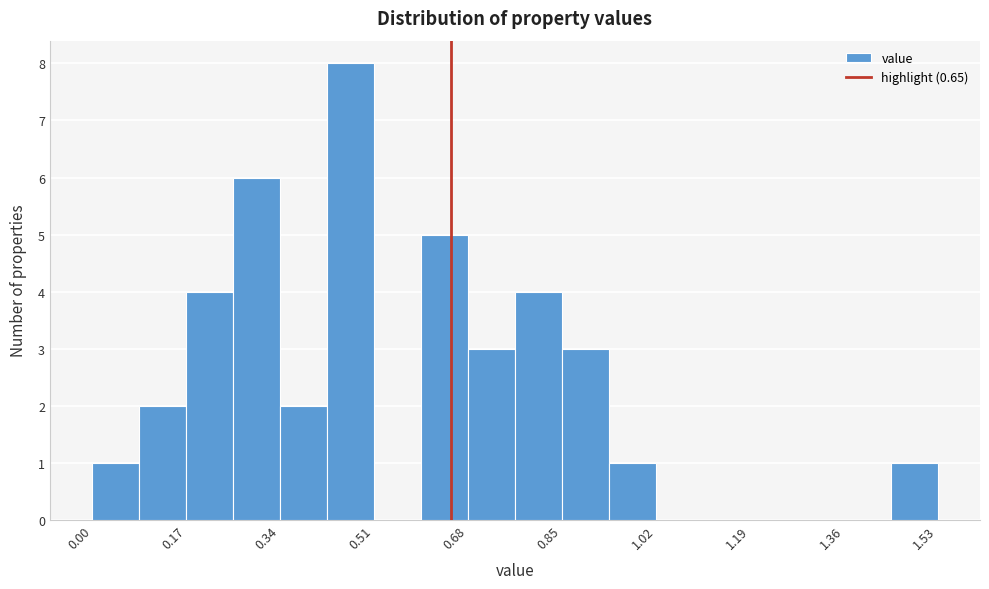

Reading left to right, transcribe this chart: for each bar, give the range it covers on the x-axis and its height. Neither the bar edges nor the heights are printed on the chart, so give them approximately, as read against the axes.

0.00 to 0.08: 1
0.08 to 0.18: 2
0.18 to 0.26: 4
0.26 to 0.34: 6
0.34 to 0.42: 2
0.42 to 0.52: 8
0.52 to 0.60: 0
0.60 to 0.68: 5
0.68 to 0.76: 3
0.76 to 0.86: 4
0.86 to 0.94: 3
0.94 to 1.02: 1
1.02 to 1.10: 0
1.10 to 1.20: 0
1.20 to 1.28: 0
1.28 to 1.36: 0
1.36 to 1.44: 0
1.44 to 1.54: 1